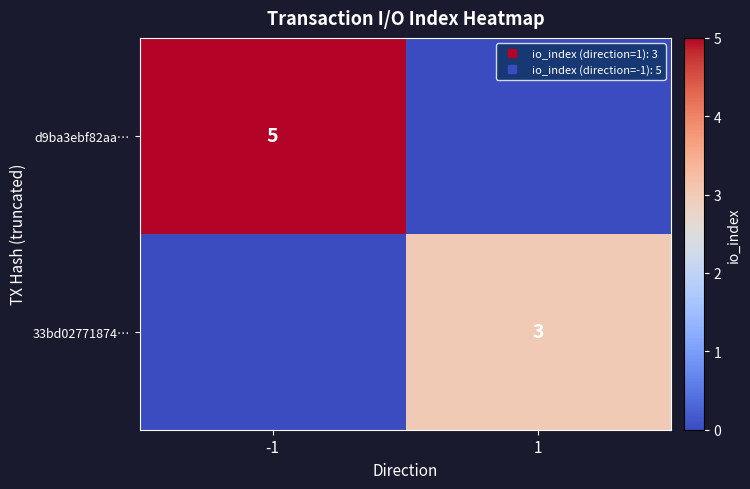

Where is d9ba3ebf82aa… nearest to the value 2?

1